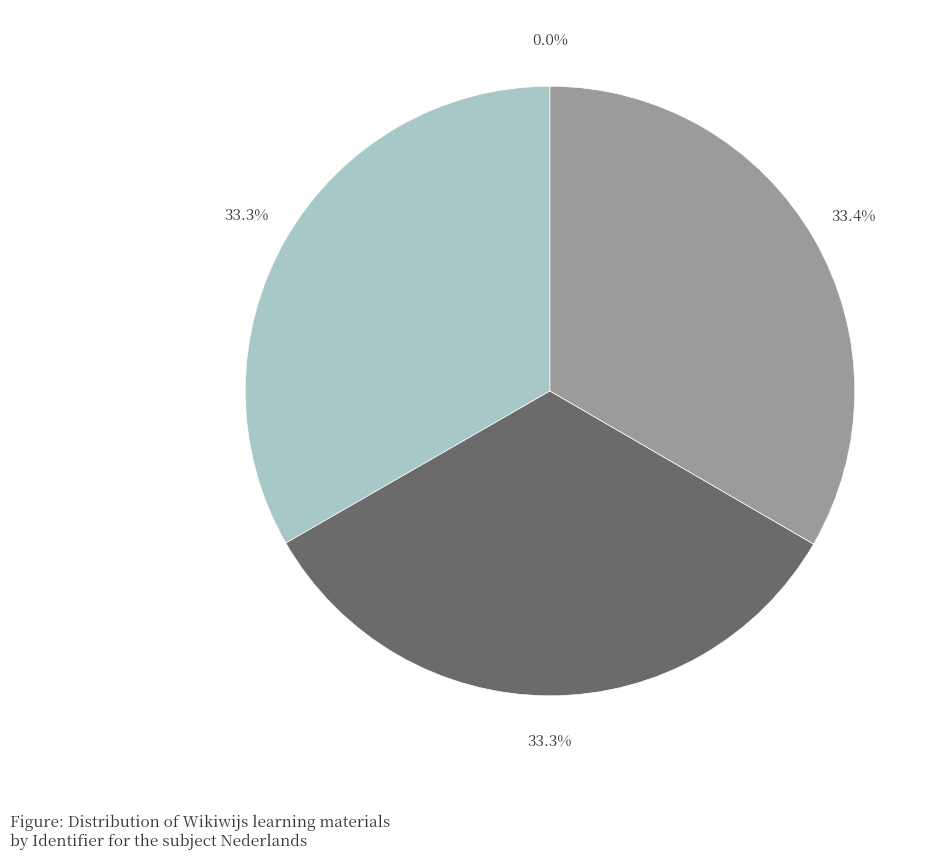

Is there a majority slice in this chart?

No